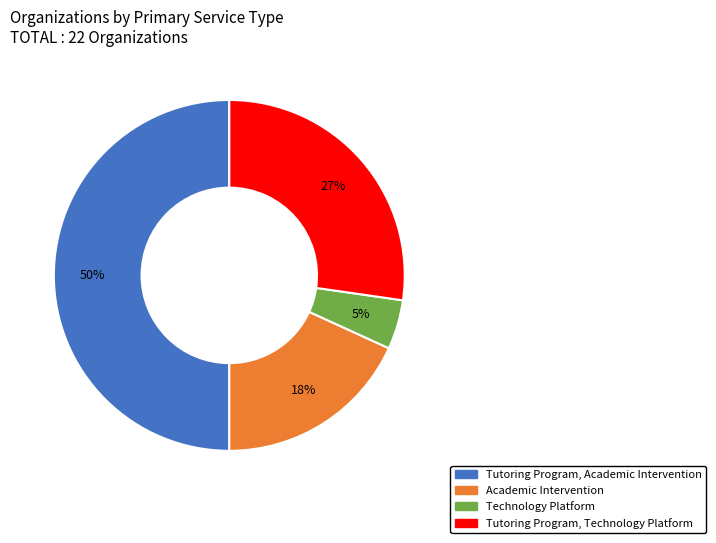

Which slice is the smallest?

Technology Platform